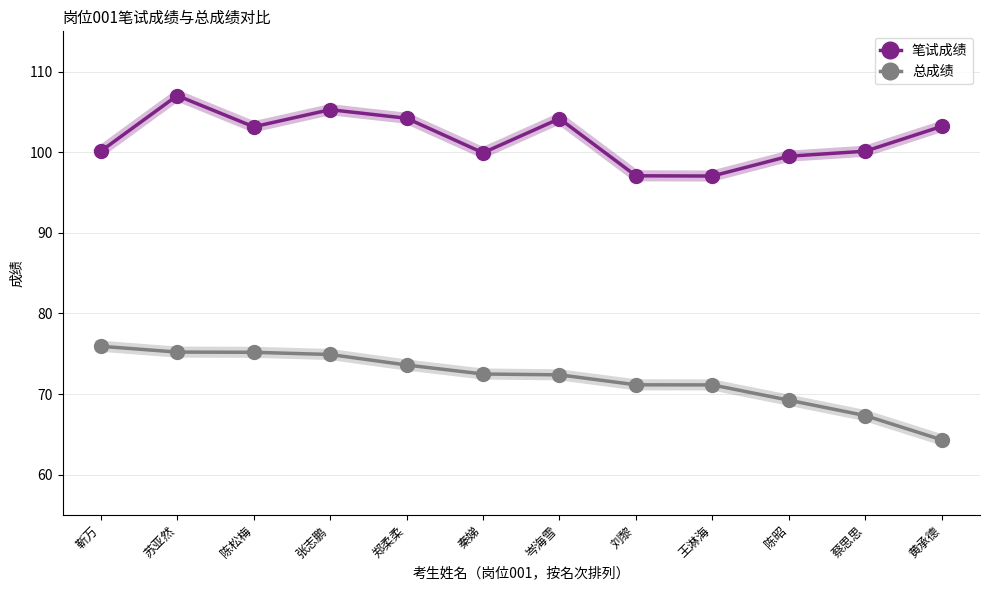

What is the label of the 5th point from the right?

刘黎